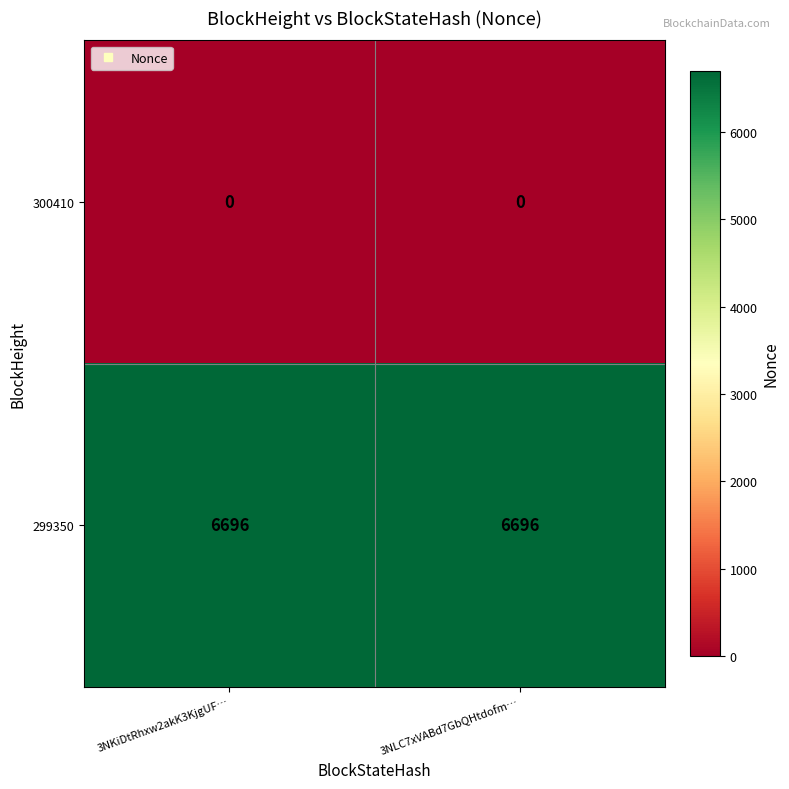

What is the greatest value displayed?

6696